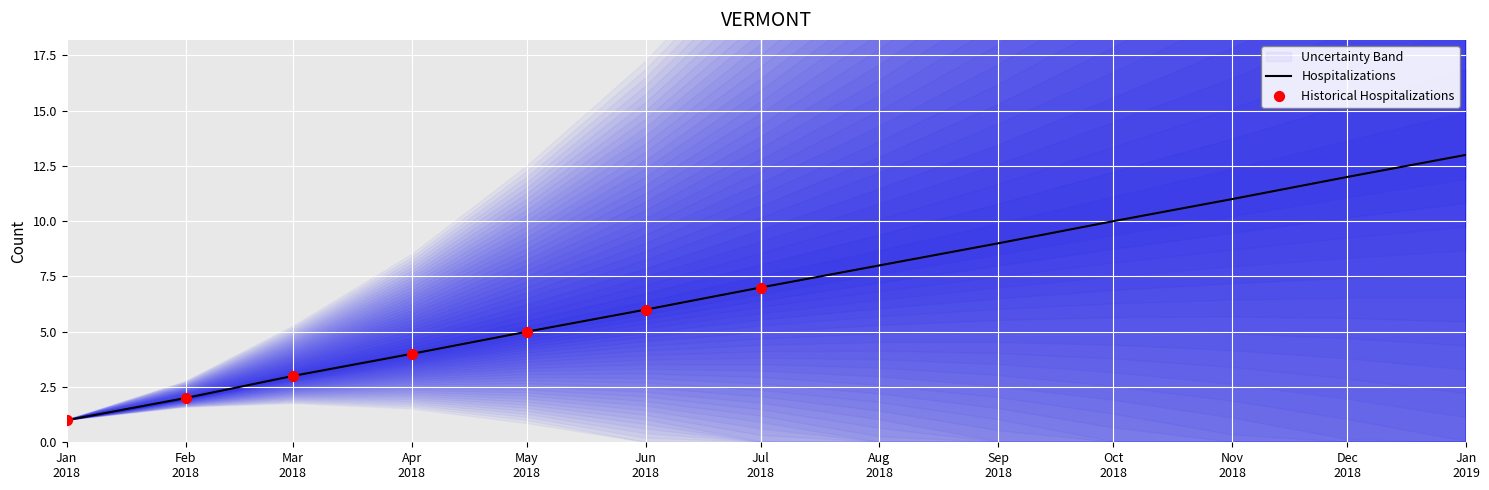

Between 2018-09-01 and 2018-04-01, which is larger?

2018-09-01